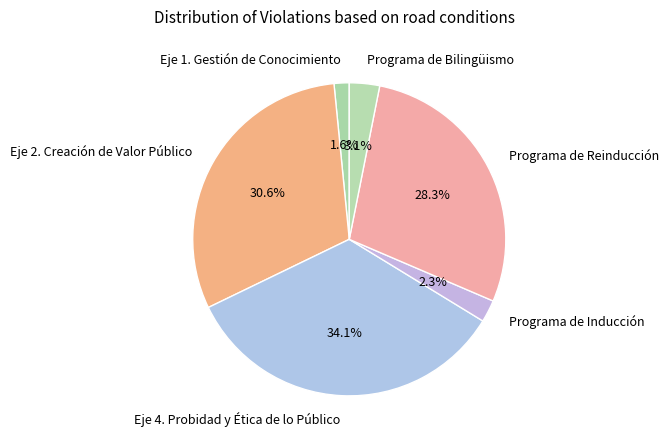

To the nearest percent, what percentage of the pie is Eje 4. Probidad y Ética de lo Público?

34%